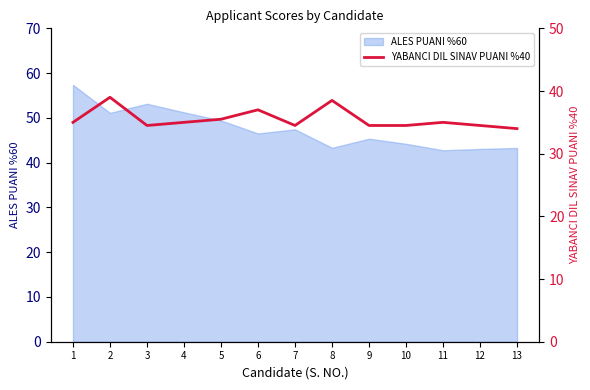

Where does the data first go above 35?

2